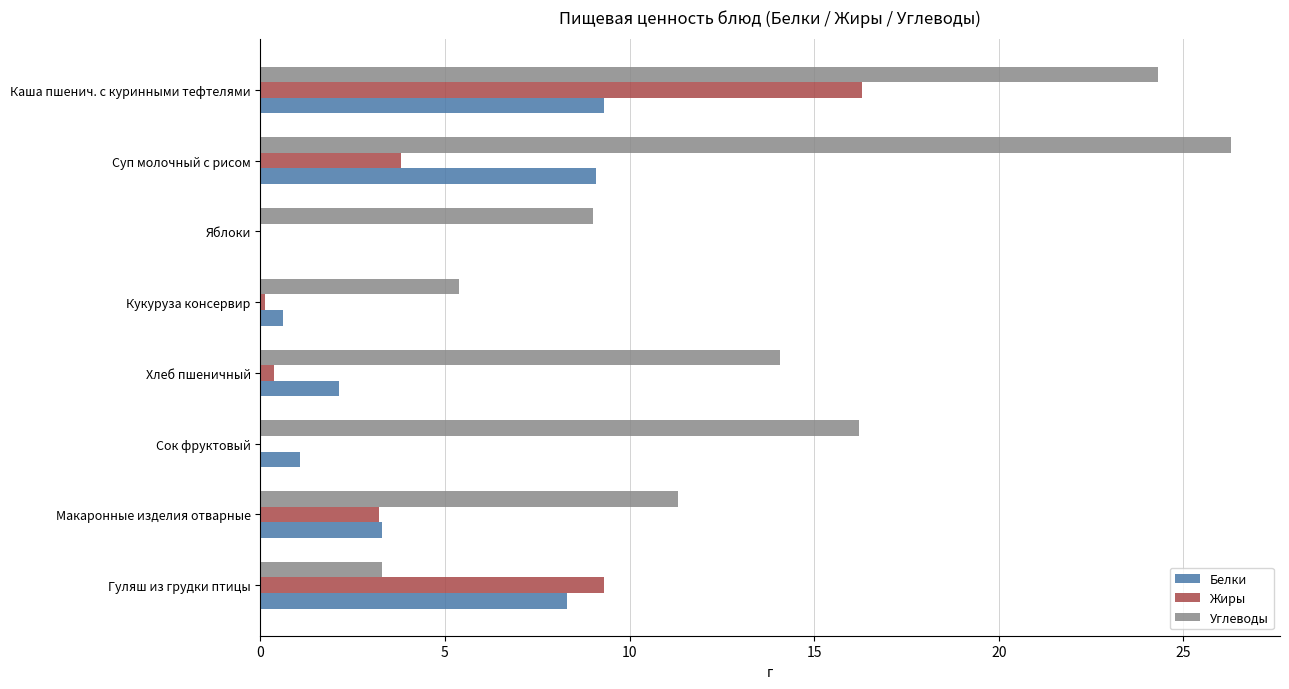

How many distinct data groups are displayed?

3